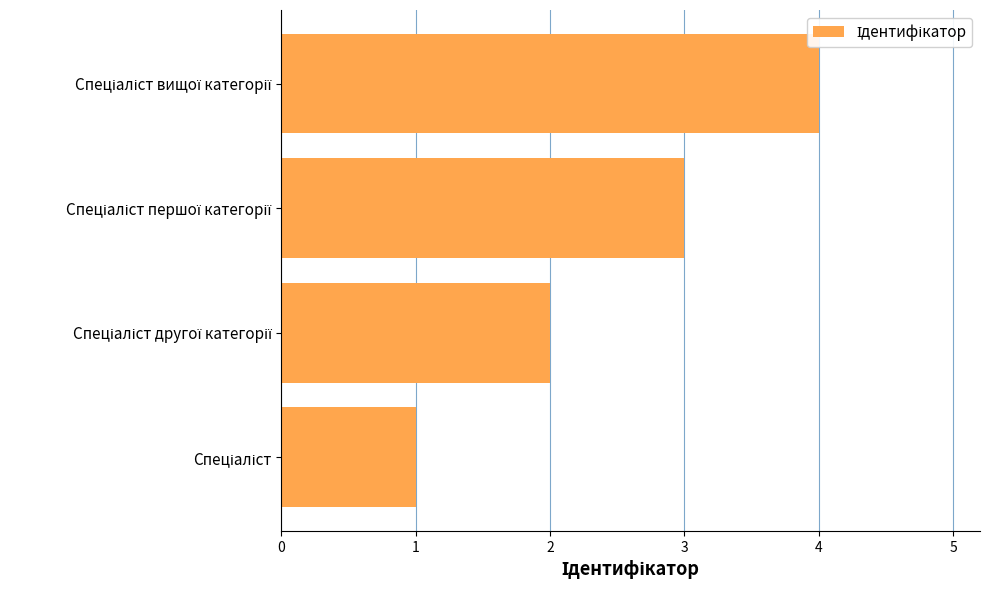

What is the greatest value displayed?

4